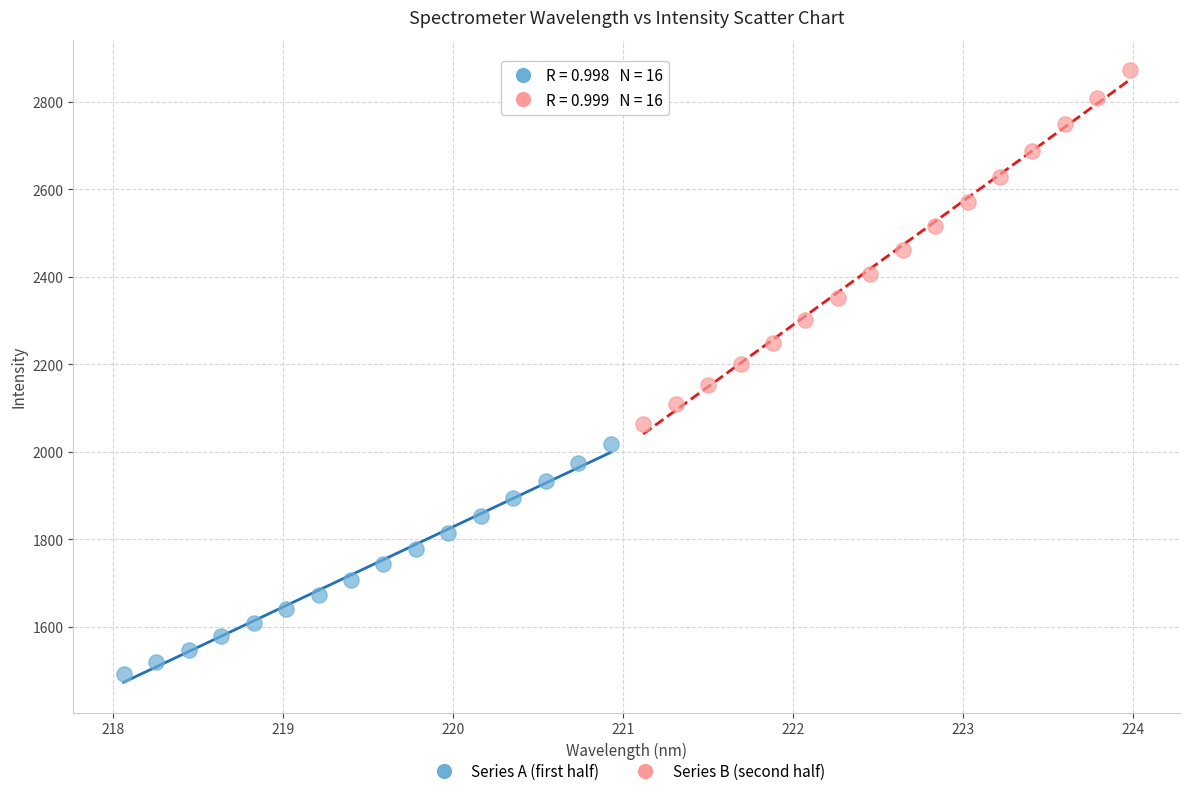

What are all the series names shown in the legend?

Series A (first half), Series B (second half)